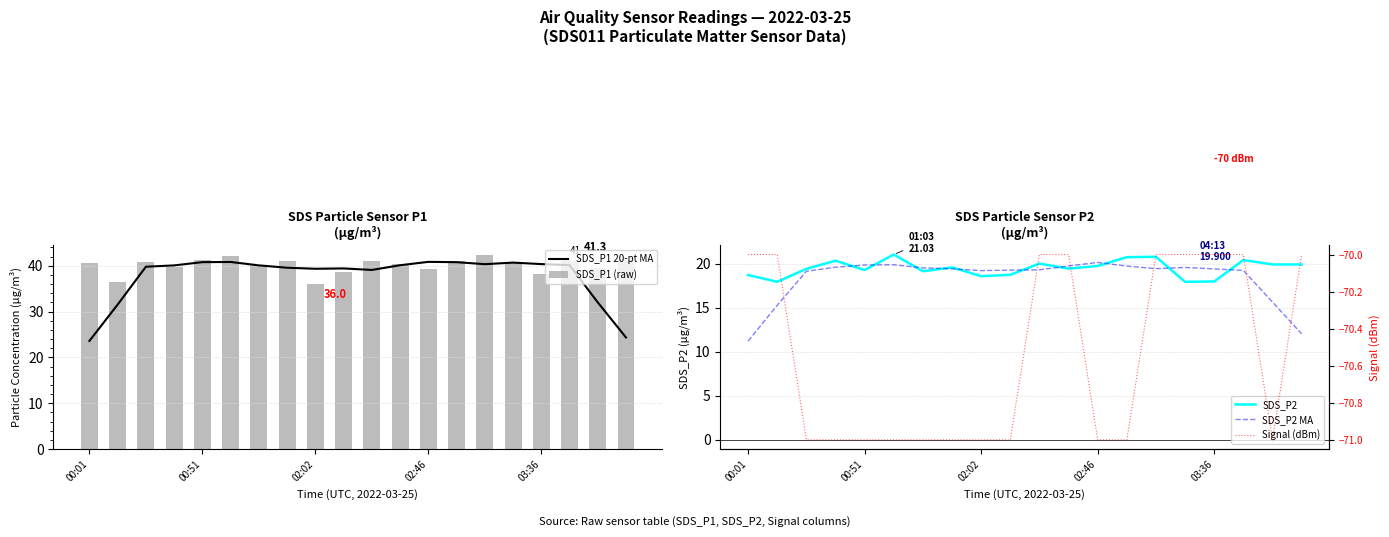

What is the sum of all SDS_P1 (raw) values?

802.0